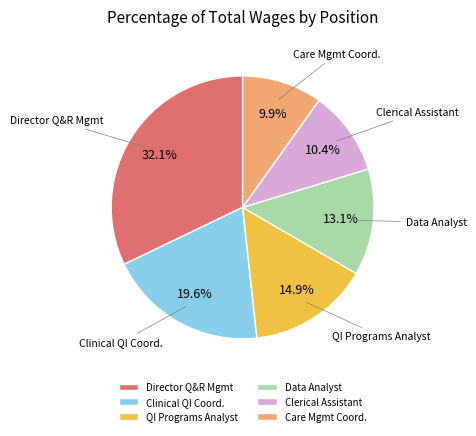

Rank the categories by value from lowest to highest.

Care Mgmt Coord., Clerical Assistant, Data Analyst, QI Programs Analyst, Clinical QI Coord., Director Q&R Mgmt